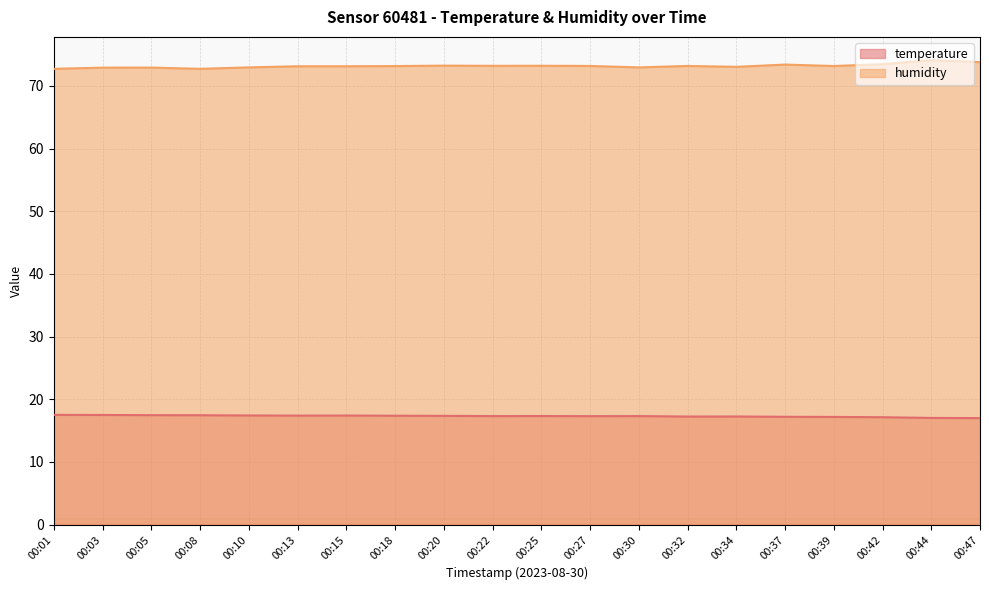

Which series has the largest total across all categories?

humidity